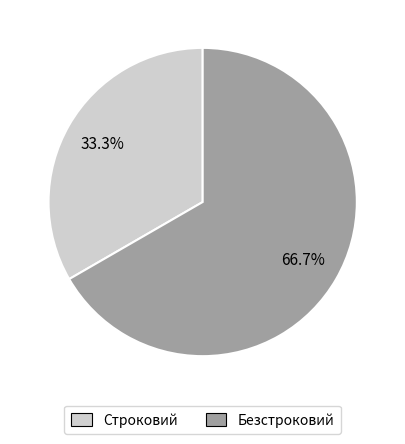

Count the number of slices in the pie.

2